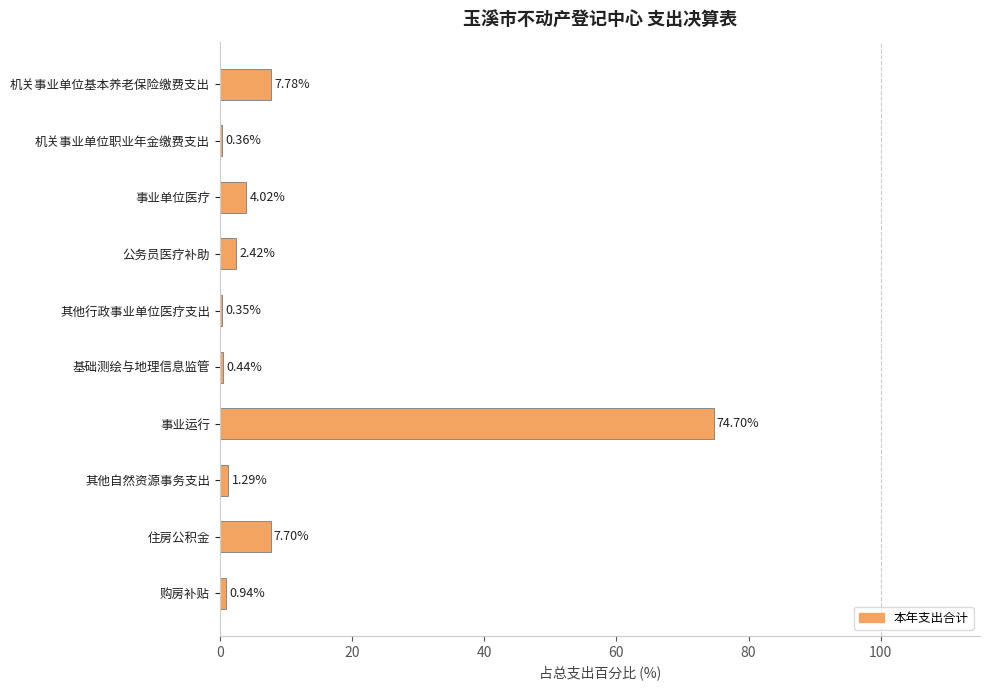

Which category has the highest value across all series?

事业运行